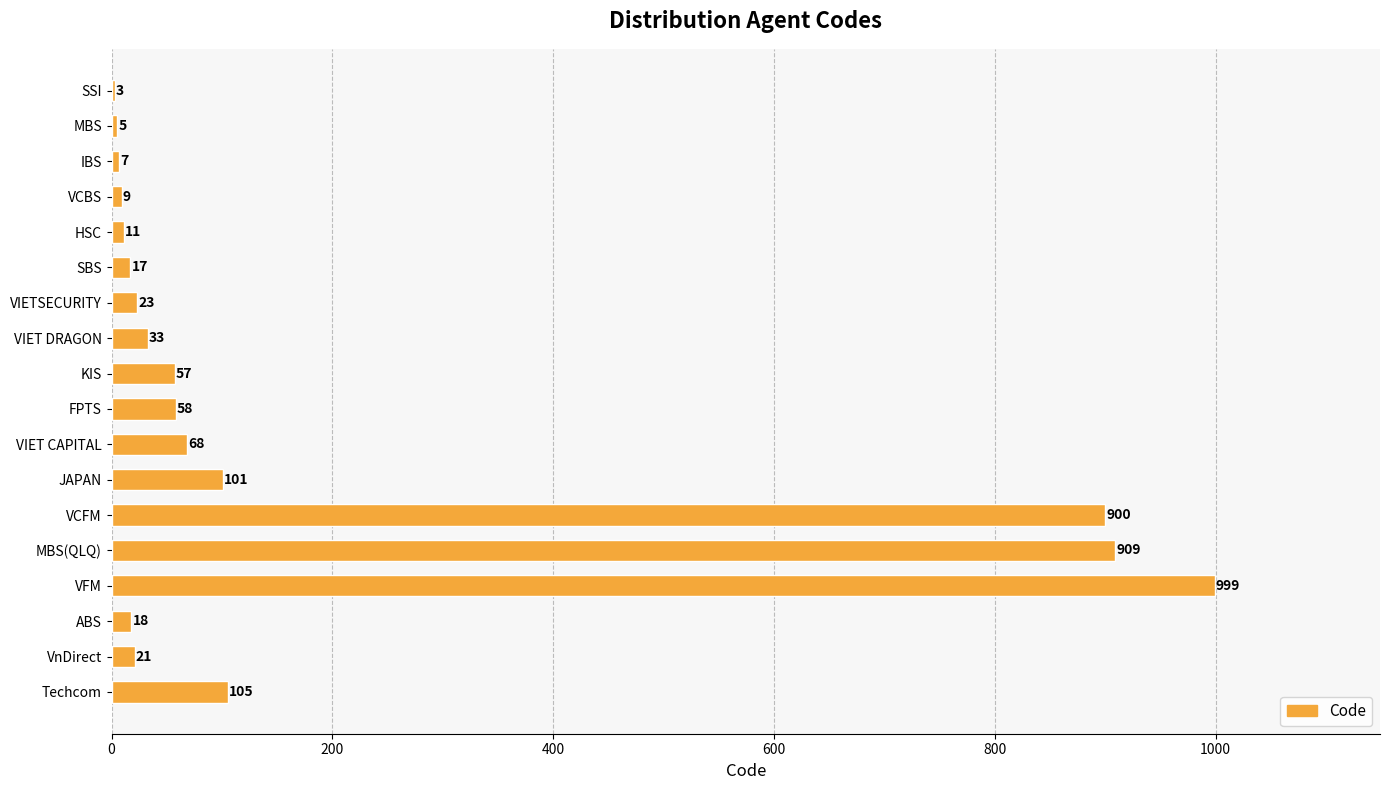

Which category has the highest value across all series?

VFM